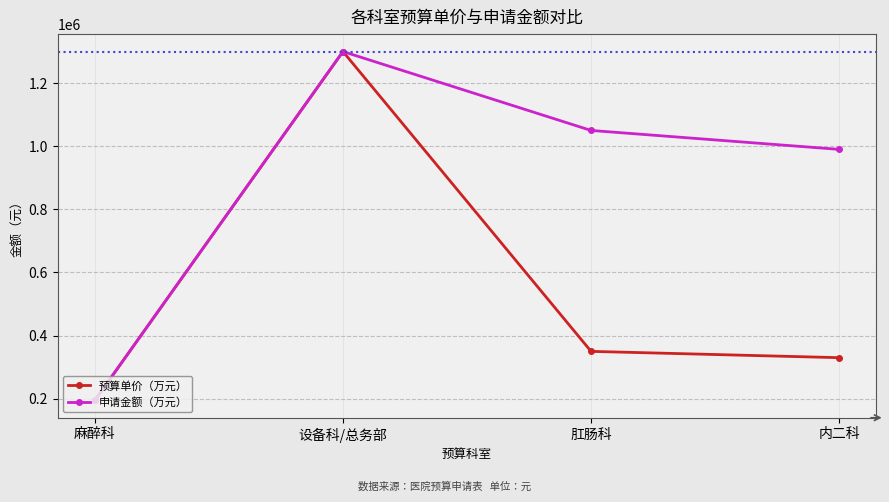

What is the lowest value of the 申请金额（万元） series?

195000